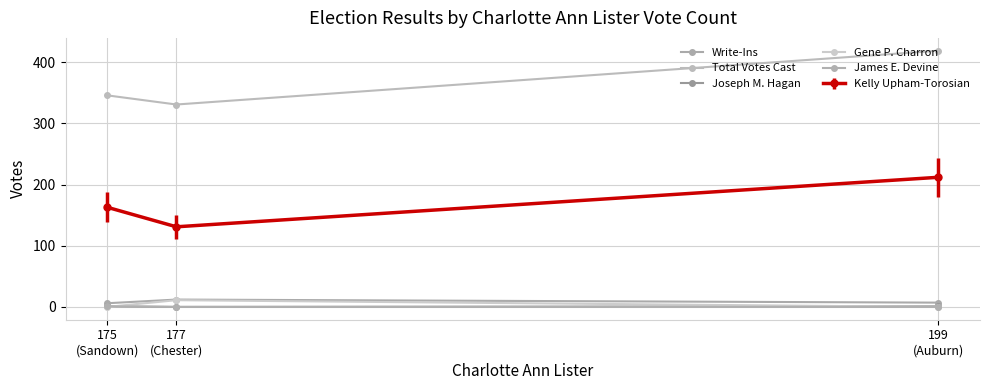

True or false: Total Votes Cast has a value of 132 at 175
(Sandown).

False